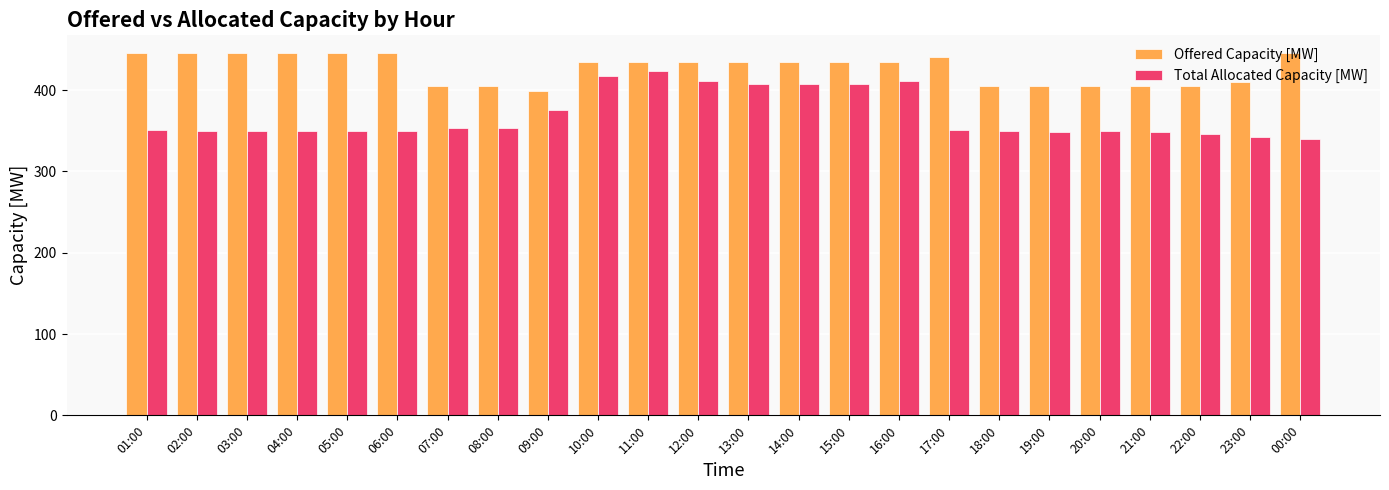

Where is Total Allocated Capacity [MW] nearest to the value 381?

09:00